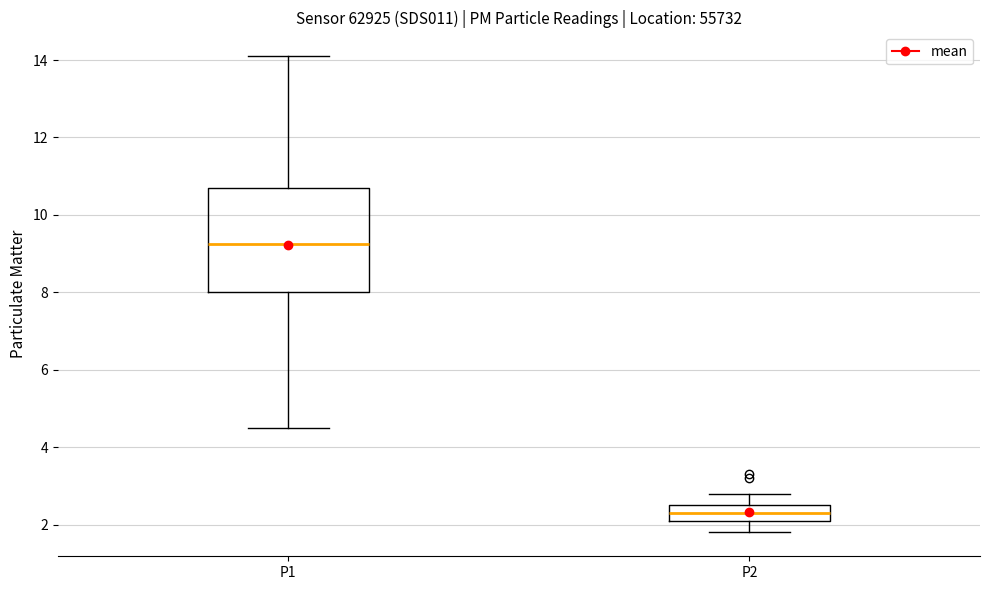

Comparing the boxes themselves (not the whiskers), which one is the tallest?

P1